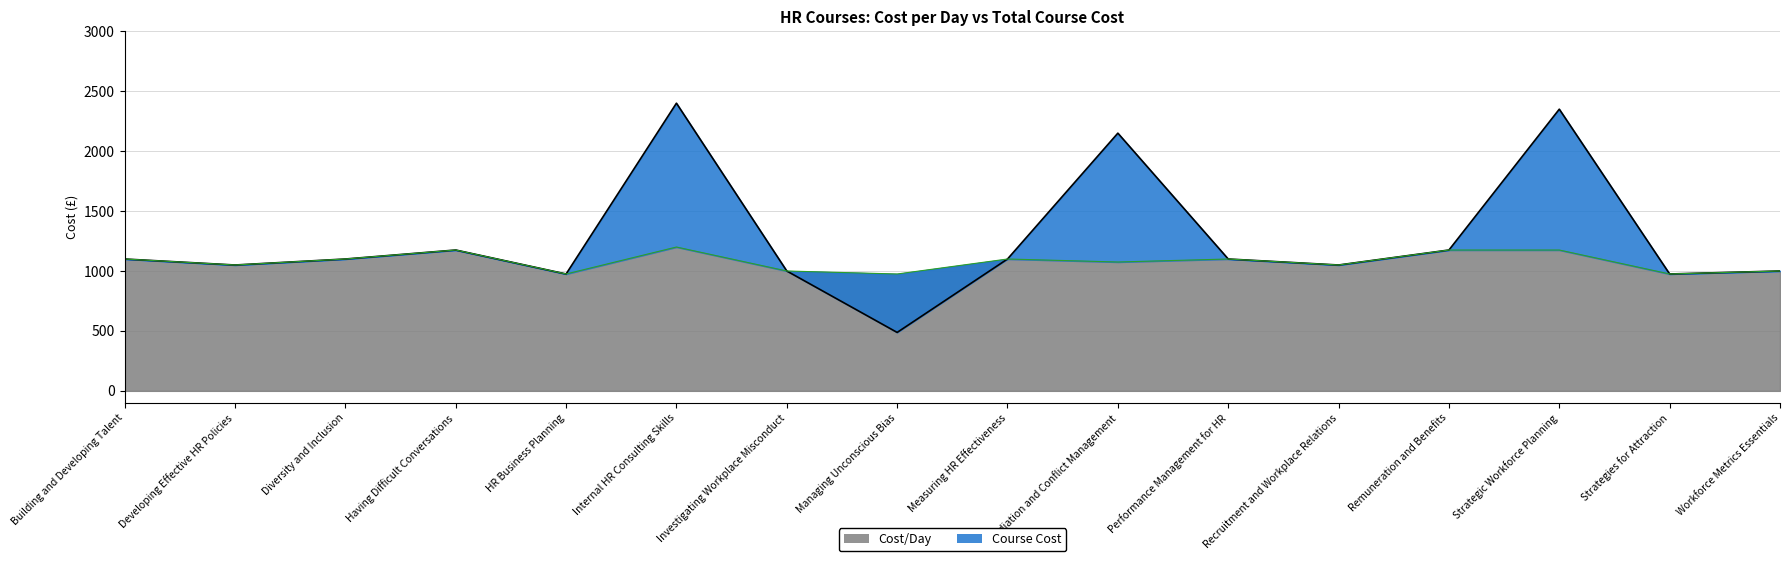

What are all the series names shown in the legend?

Cost/Day, Course Cost